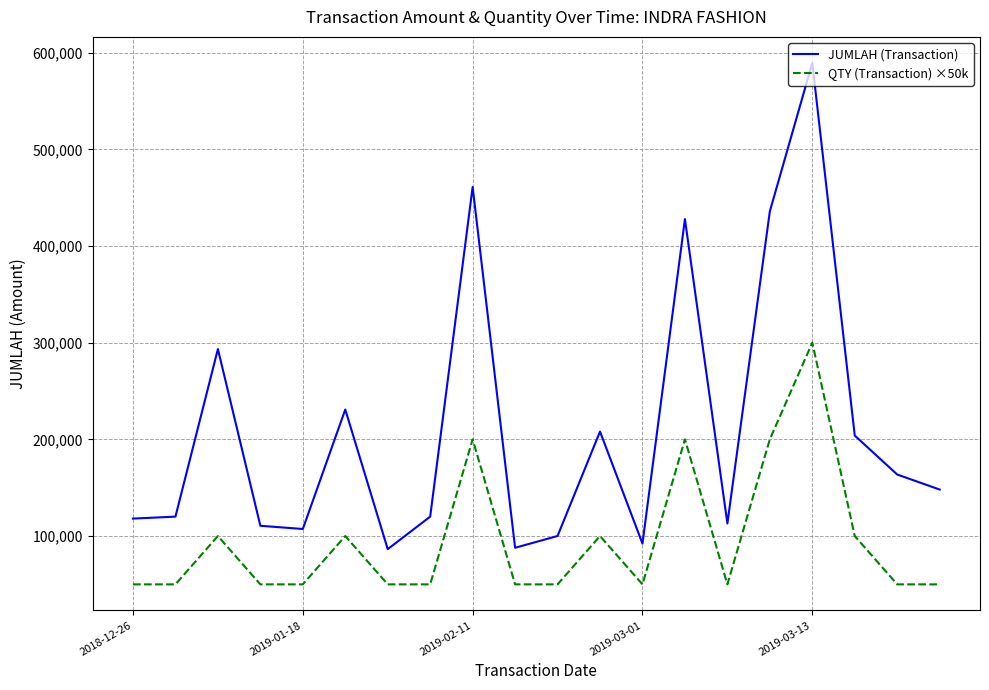

True or false: QTY (Transaction) ×50k and JUMLAH (Transaction) cross at least once.

False